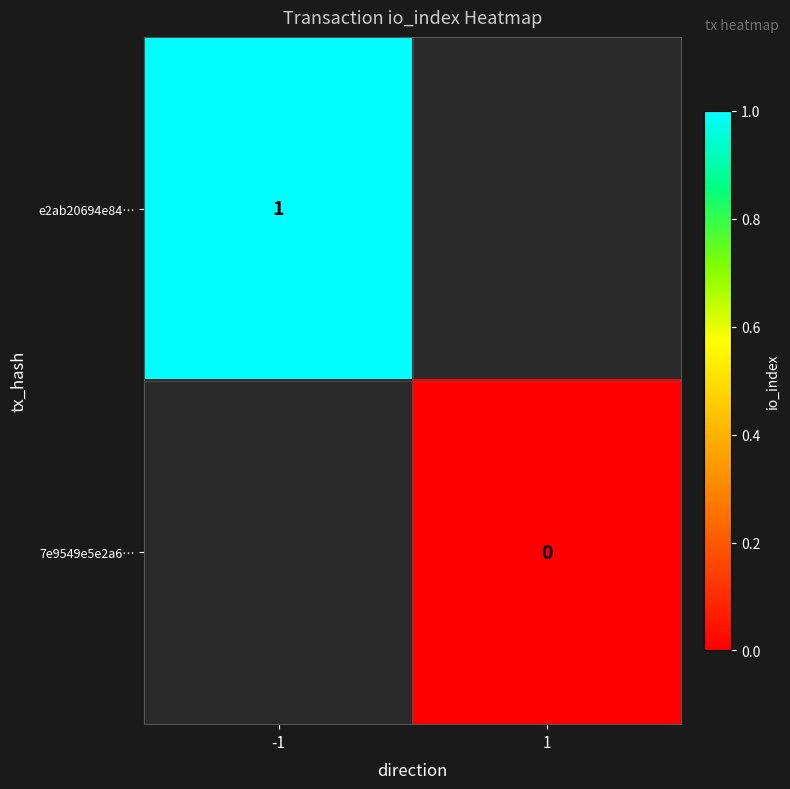

The e2ab20694e84… series shows 2 at -1. True or false?

False